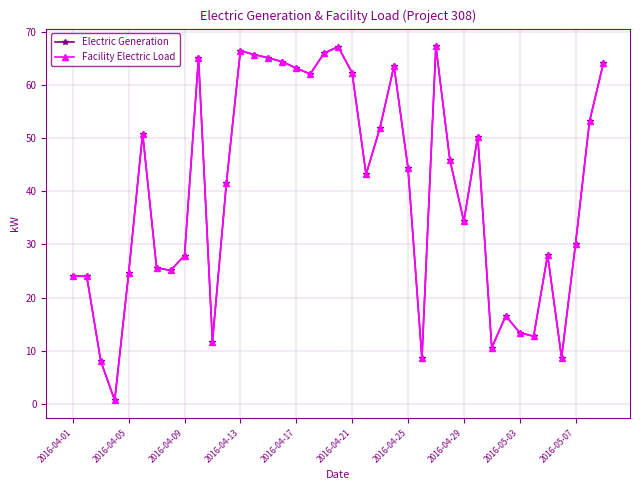

List the series in order of their peak value, highest first.

Electric Generation, Facility Electric Load